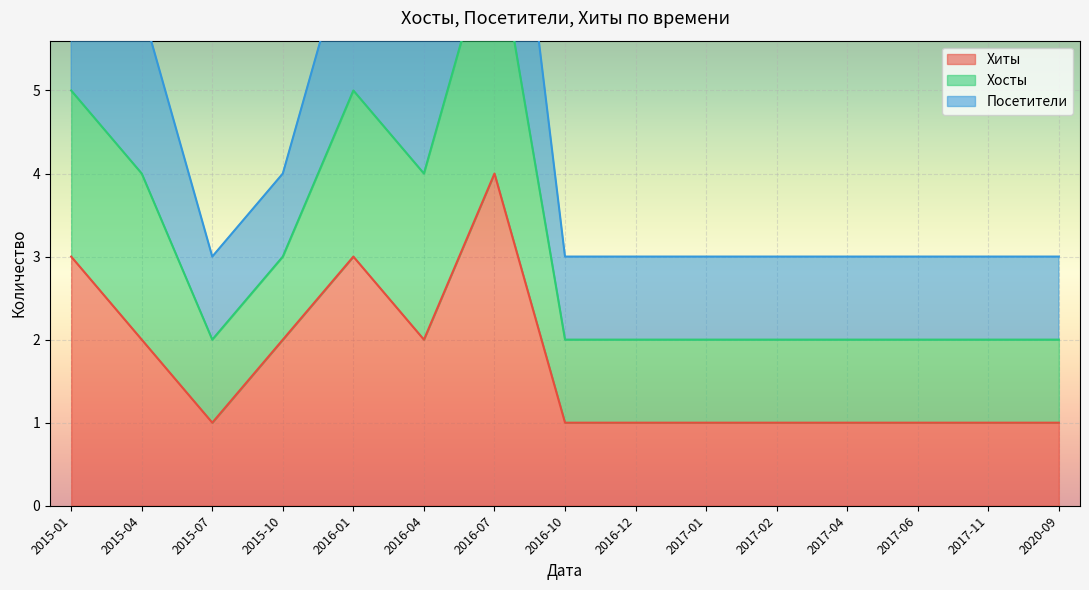

What is the label of the 6th point from the left?

2016-04